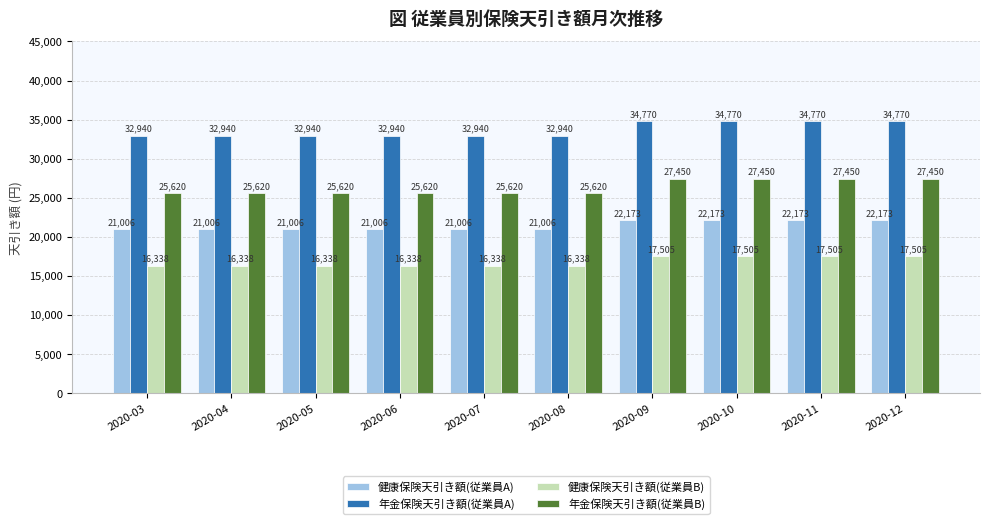

Read the 年金保険天引き額(従業員B) value at 2020-08.

25620